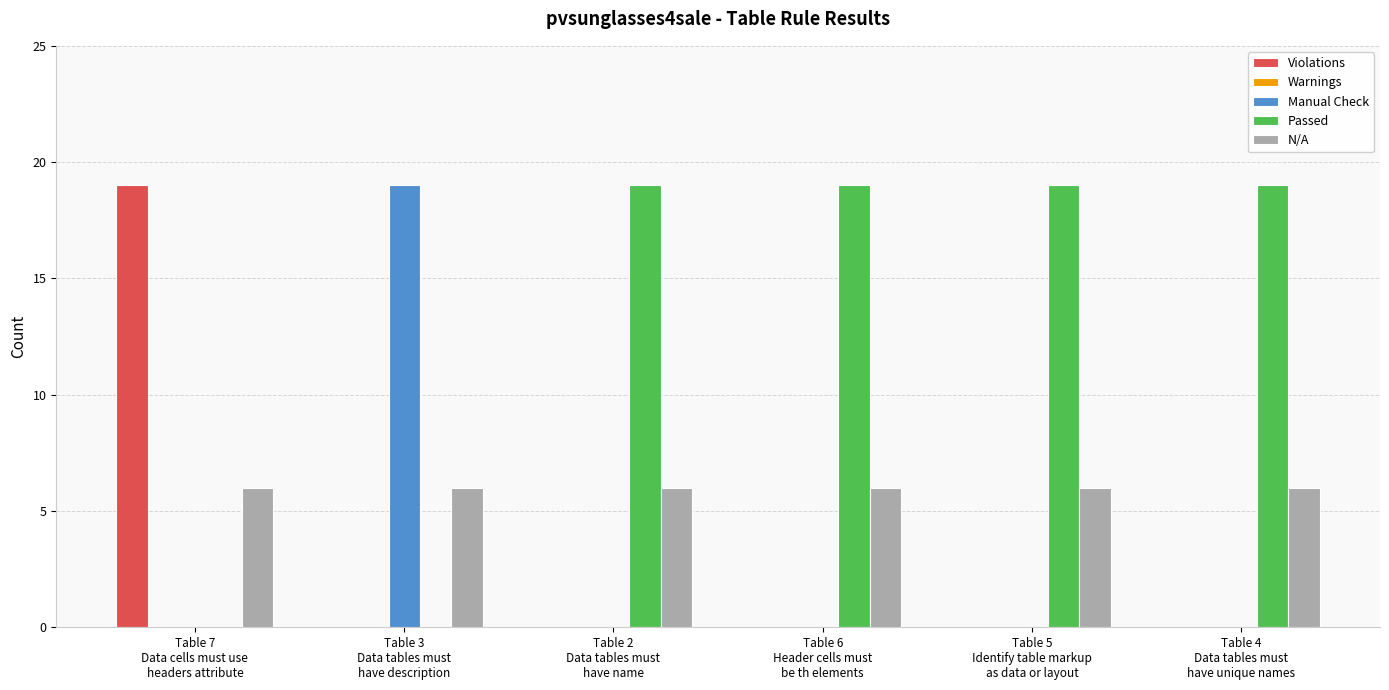

At which label does Manual Check reach its peak?

Table 3
Data tables must
have description